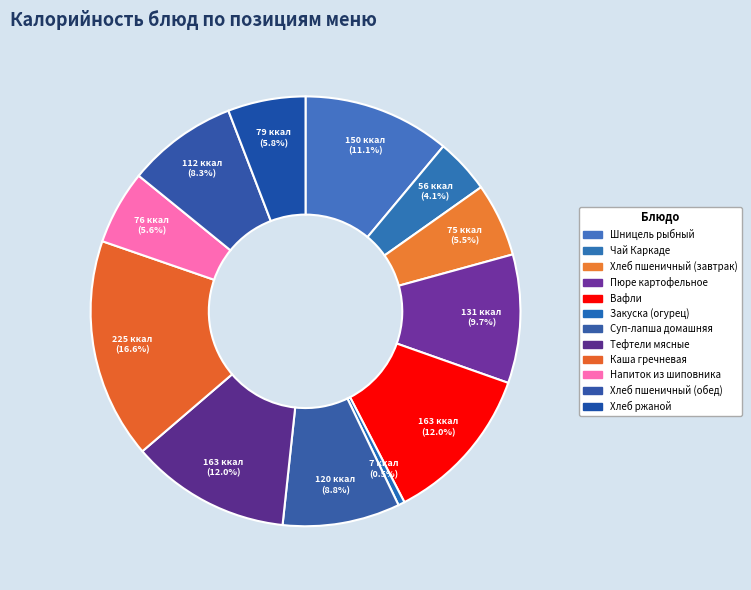

To the nearest percent, what percentage of the pie is Напиток из шиповника?

6%